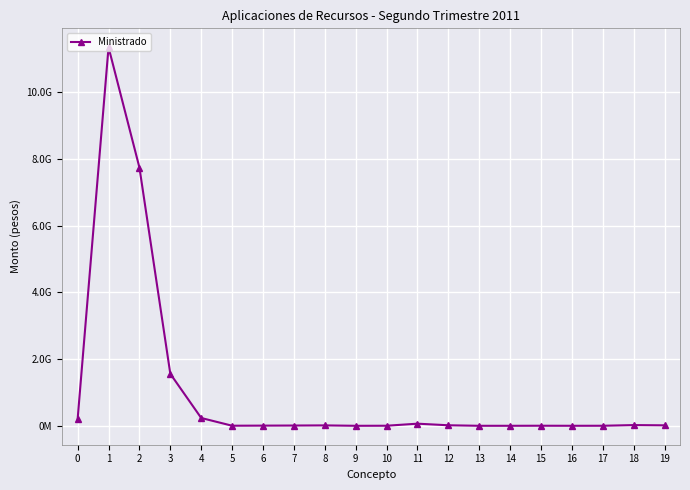

Does the chart have visible grid lines?

Yes